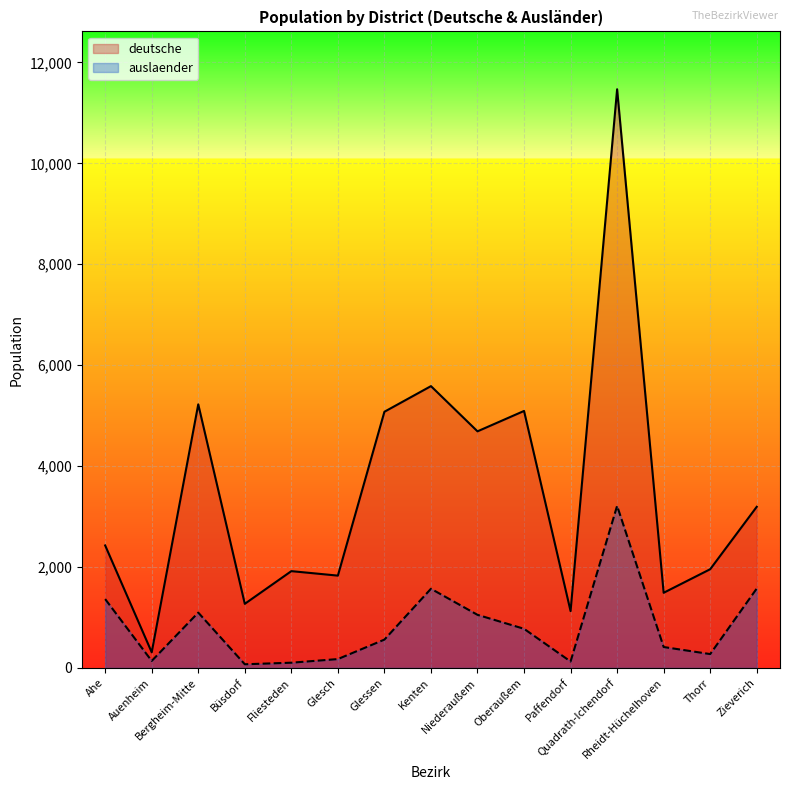

The value of auslaender at Ahe is 1364. True or false?

True